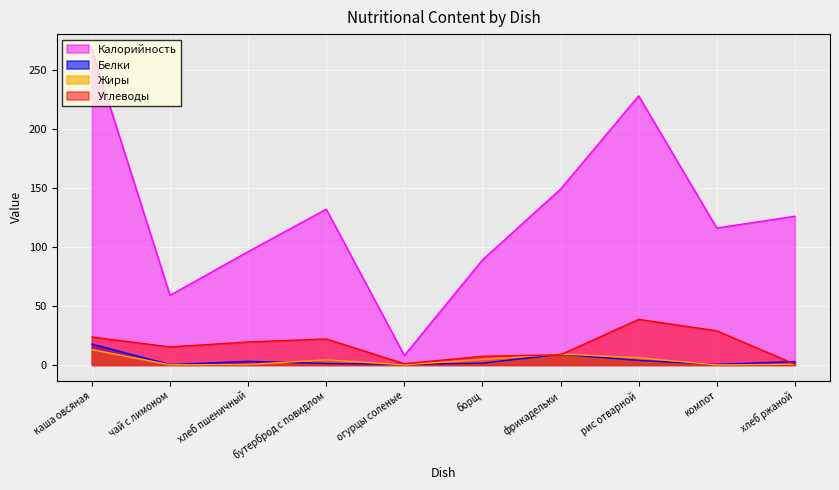

Reading left to right, extract all data points from this chart.

Калорийность: каша овсяная=267.0	чай с лимоном=59.0	хлеб пшеничный=96.0	бутерброд с повидлом=132.0	огурцы соленые=8.0	борщ=89.0	фрикадельки=149.0	рис отварной=228.0	компот=116.0	хлеб ржаной=126.0
Белки: каша овсяная=17.6	чай с лимоном=0.3	хлеб пшеничный=3.0	бутерброд с повидлом=1.2	огурцы соленые=0.5	борщ=1.5	фрикадельки=9.1	рис отварной=3.8	компот=0.4	хлеб ржаной=2.8
Жиры: каша овсяная=13.0	чай с лимоном=0.1	хлеб пшеничный=0.3	бутерброд с повидлом=4.3	огурцы соленые=0.1	борщ=4.7	фрикадельки=9.2	рис отварной=6.1	компот=0.0	хлеб ржаной=0.6
Углеводы: каша овсяная=23.6	чай с лимоном=15.2	хлеб пшеничный=19.4	бутерброд с повидлом=22.0	огурцы соленые=1.0	борщ=7.3	фрикадельки=8.5	рис отварной=38.6	компот=28.9	хлеб ржаной=0.6